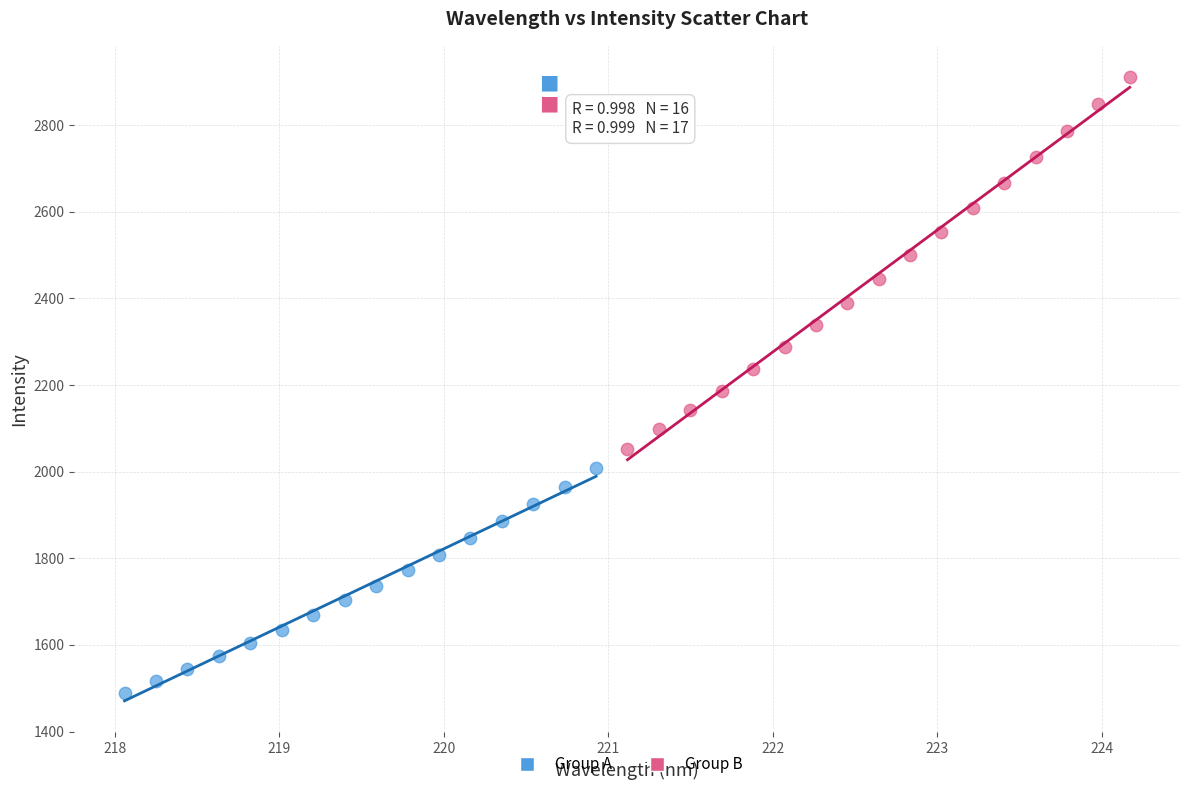

Which series contains the highest Y value?

Group B